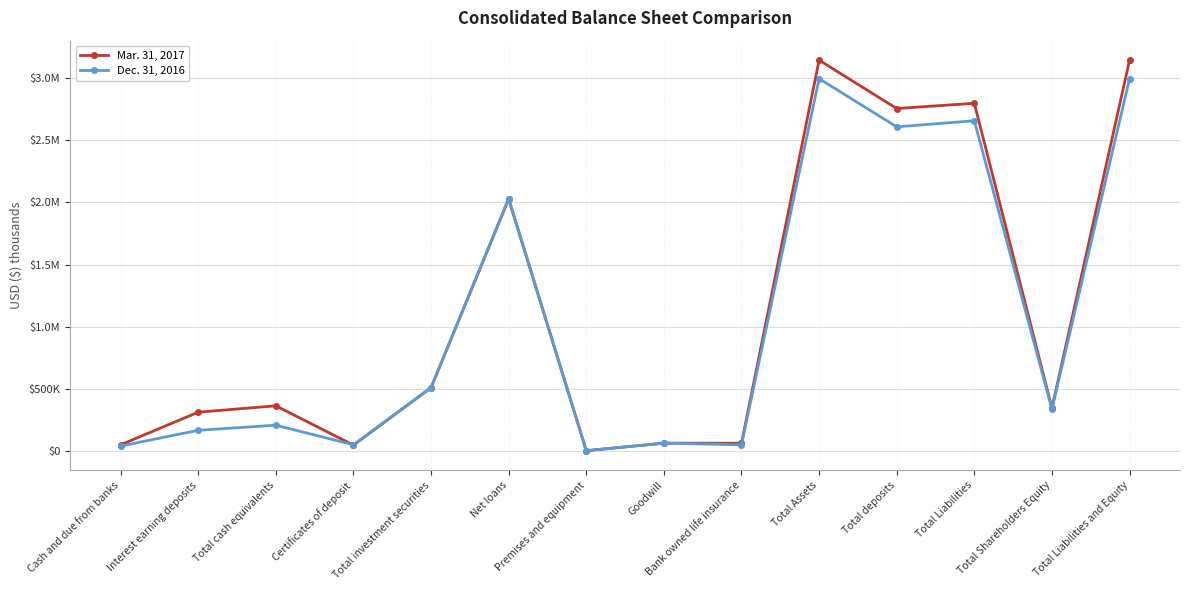

What is the approximate value of Dec. 31, 2016 at Cash and due from banks, to the nearest 50?

41300